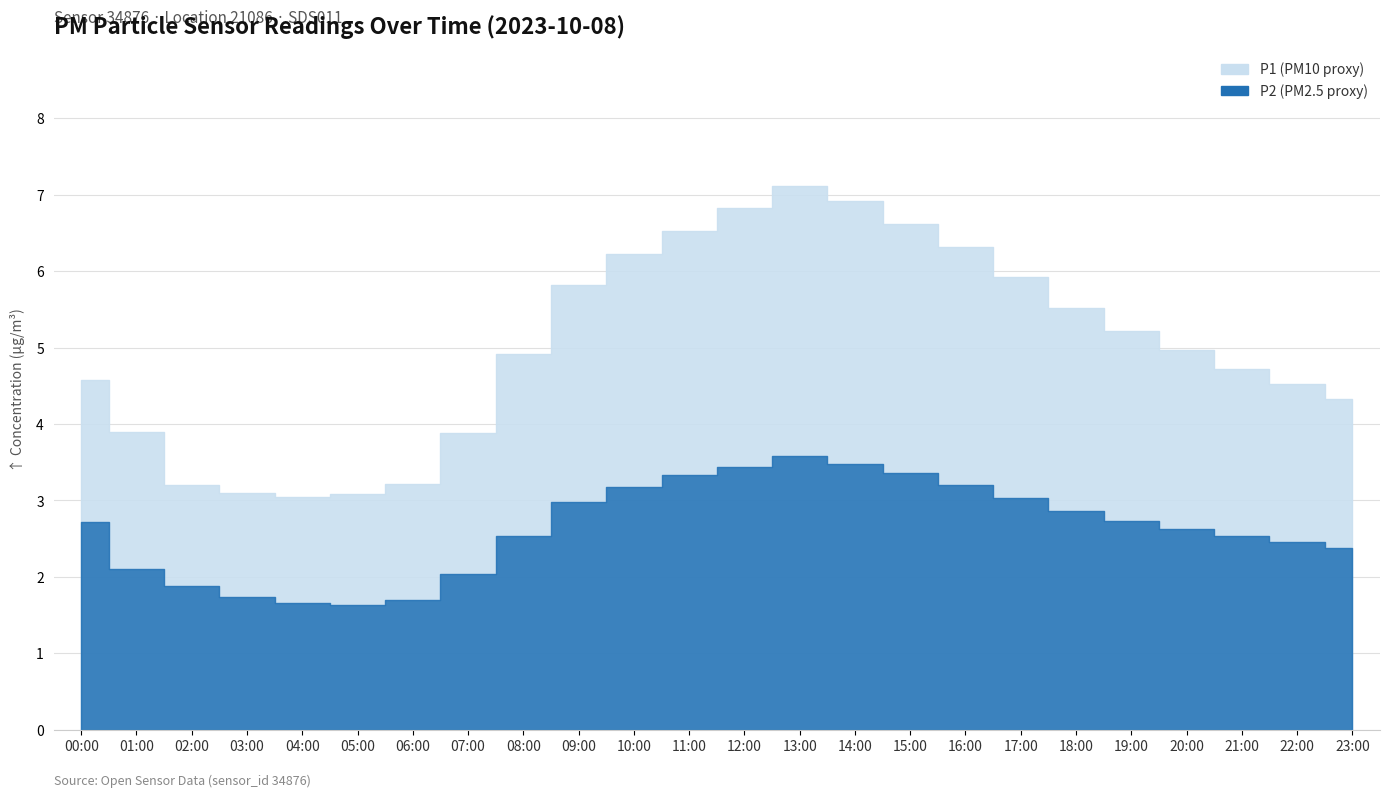

Is it true that P1 equals 6.8 at 12:00?

True